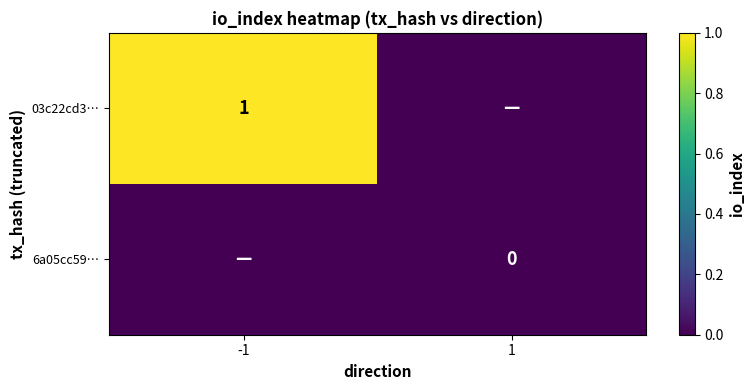

Is it true that 03c22cd3… equals 1 at -1?

True